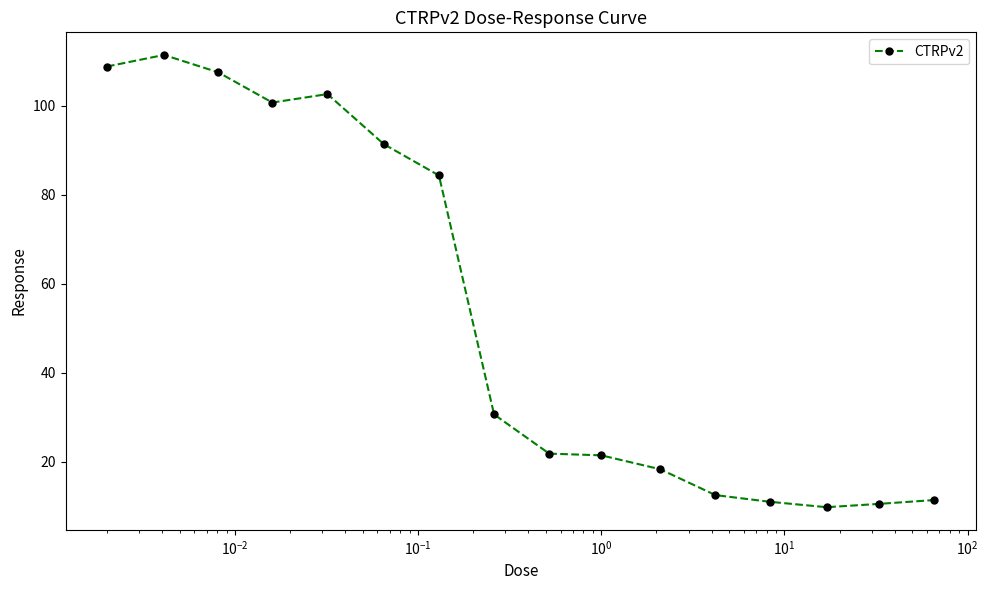

What is the greatest value displayed?

111.4